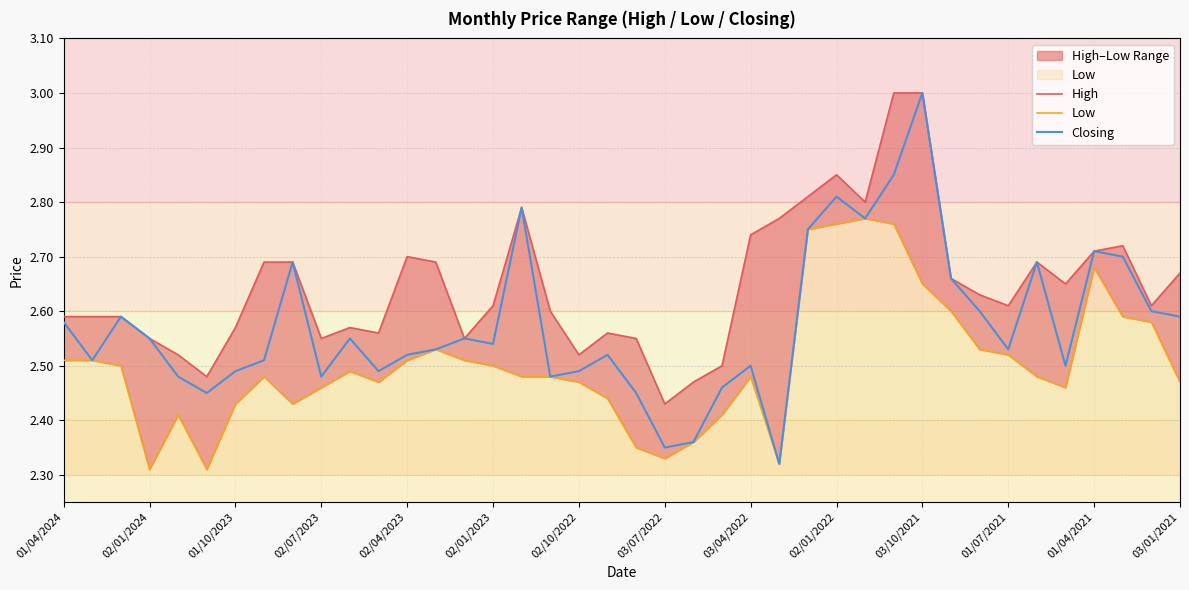

What is the maximum value for Closing?

3.0